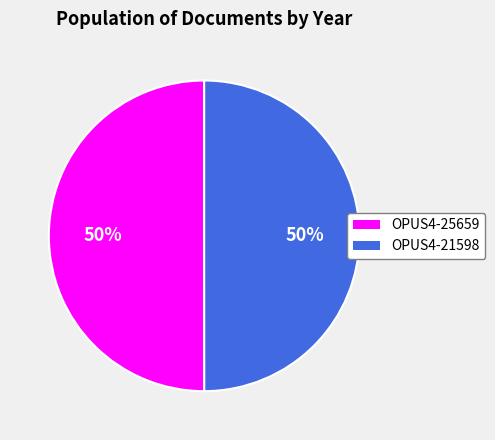

Approximately how many times larger is the value at OPUS4-25659 compared to OPUS4-21598?

1.0